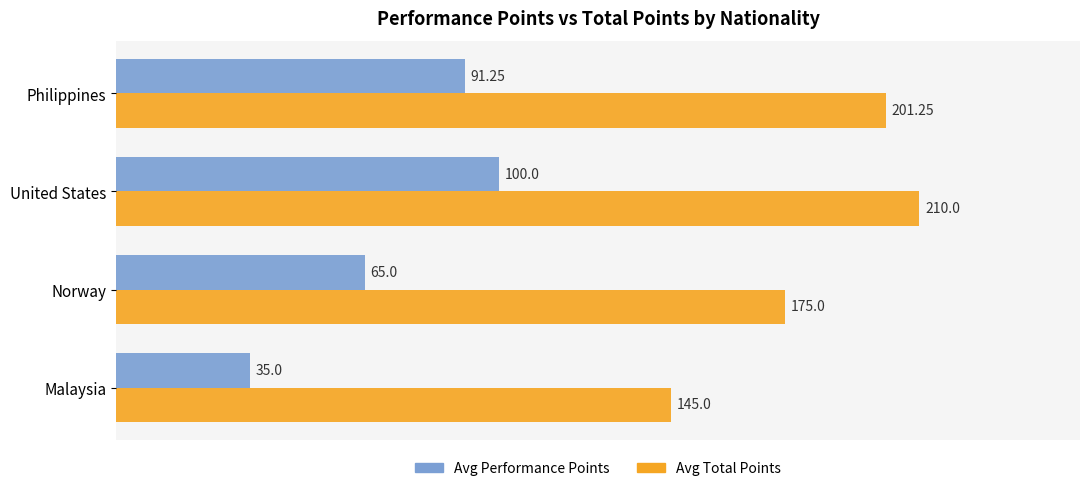

List the series in order of their peak value, lowest first.

Avg Performance Points, Avg Total Points